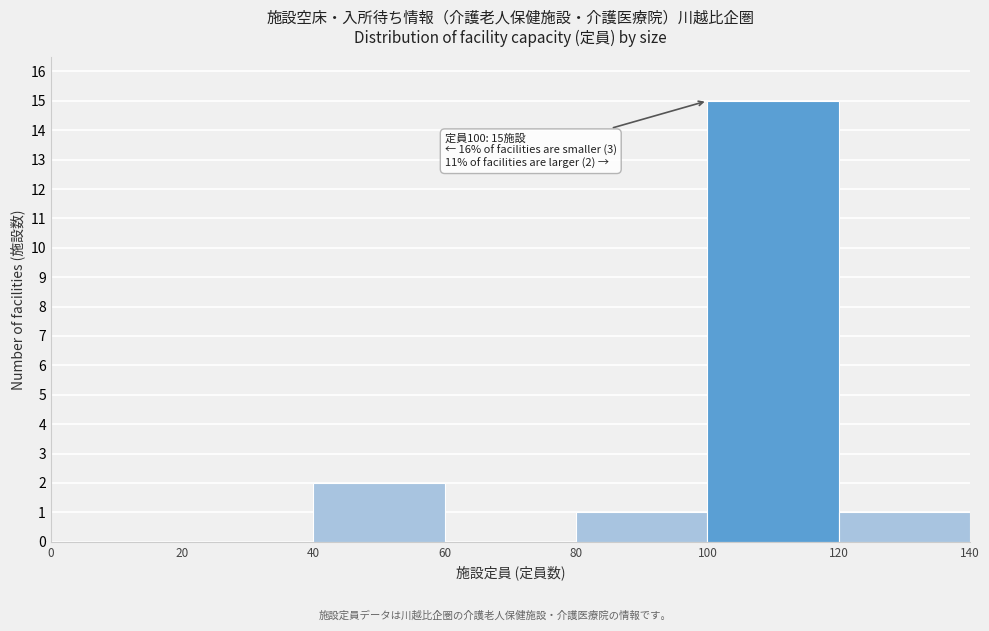

Over which range of the x-axis is the bar tallest?

100 to 120